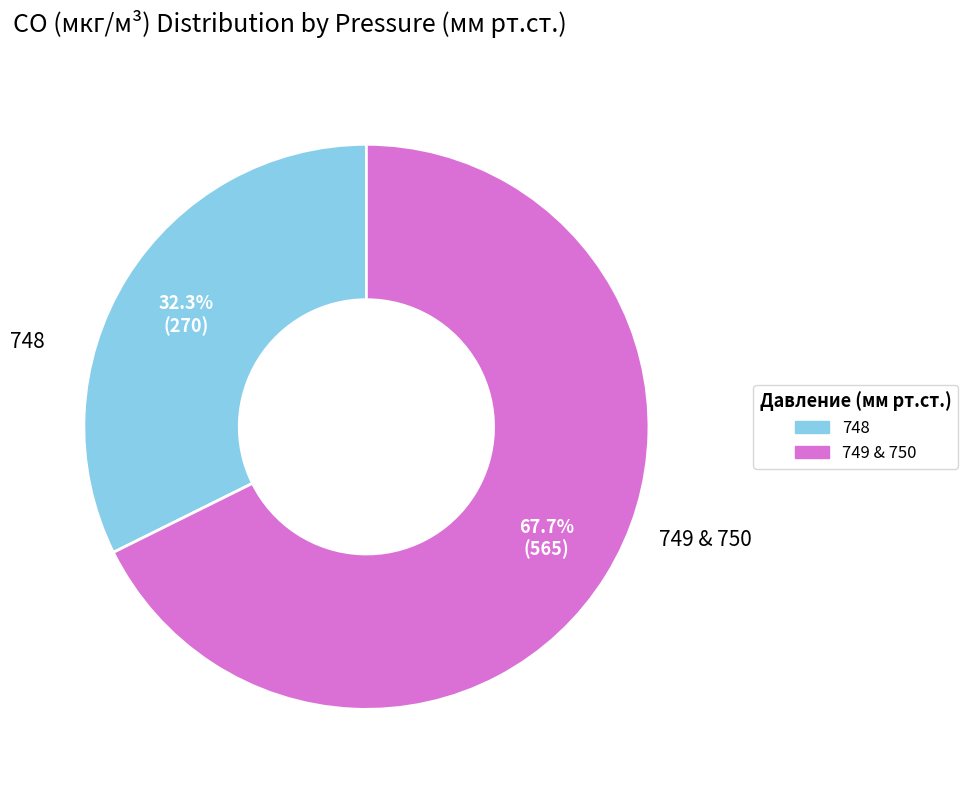

Is there a majority slice in this chart?

Yes